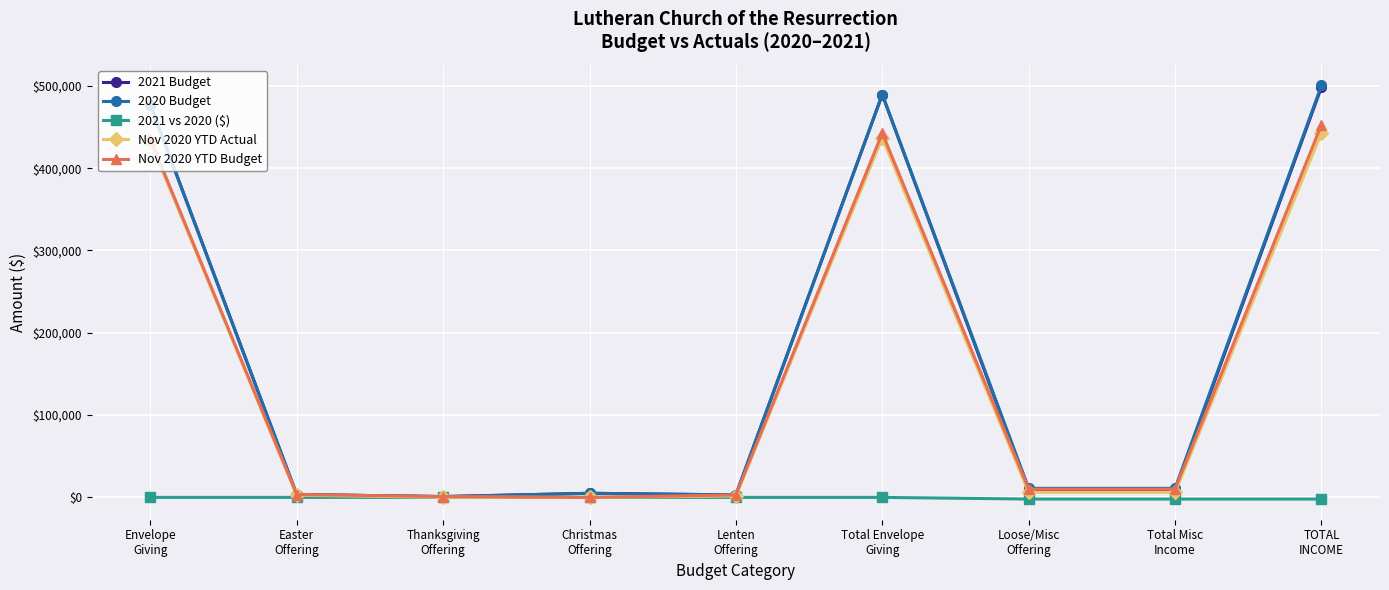

The 2021 Budget series shows 3000.0 at Lenten
Offering. True or false?

True